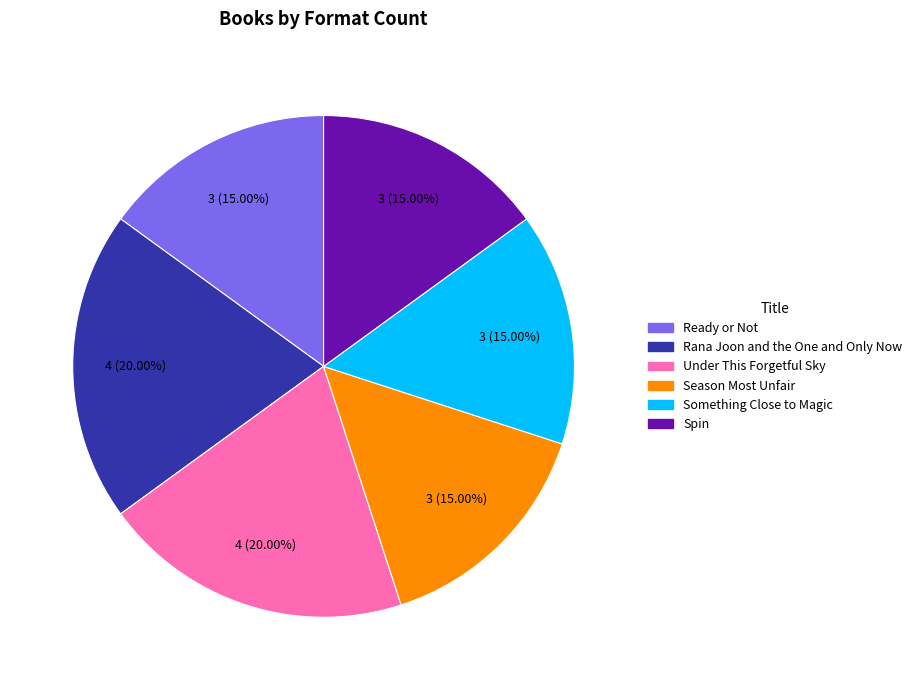

The Season Most Unfair slice represents 15% of the pie. True or false?

True